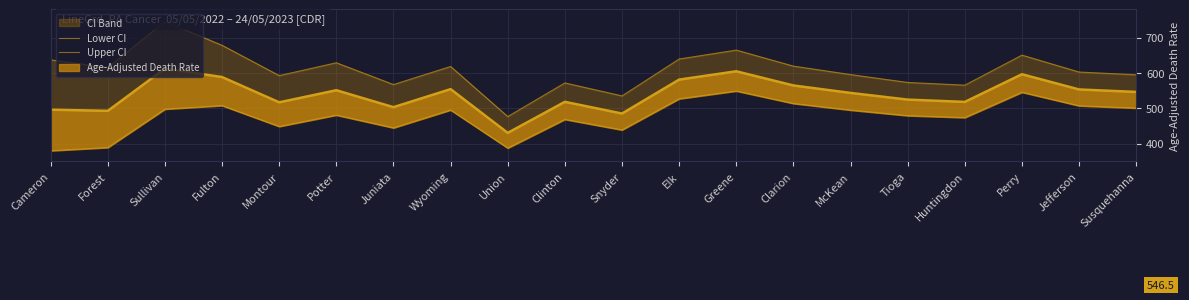

Is it true that Lower CI equals 468.9 at Clinton?

True